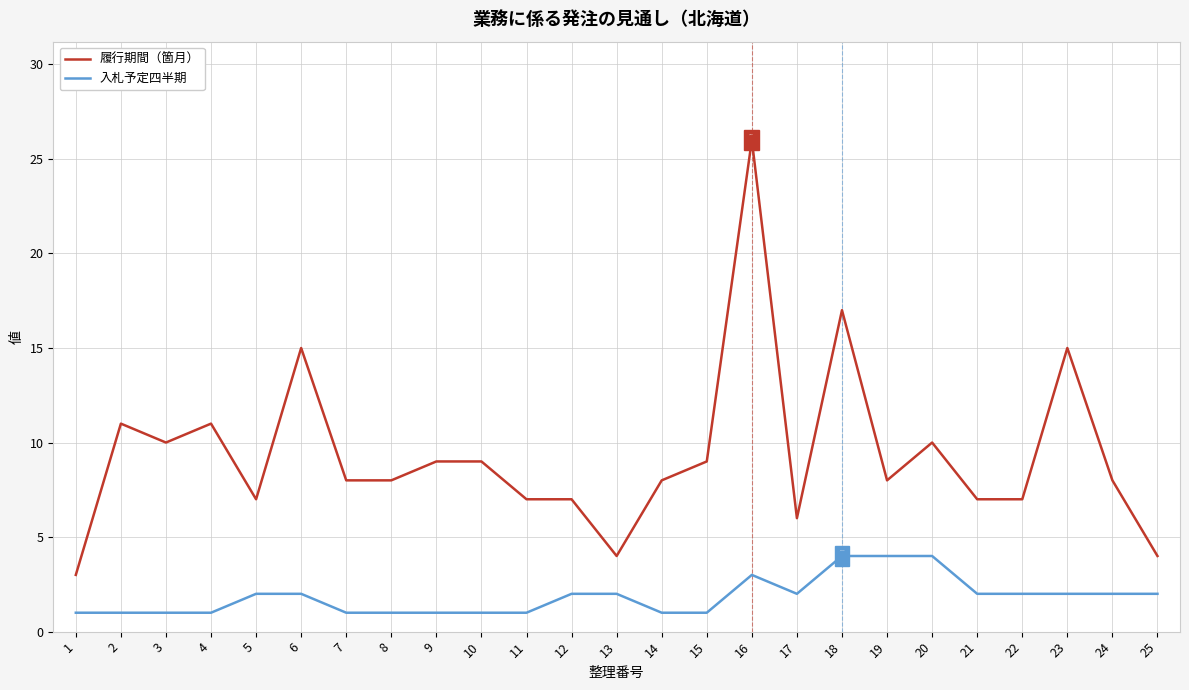

True or false: 入札予定四半期 and 履行期間（箇月） intersect in this chart.

False